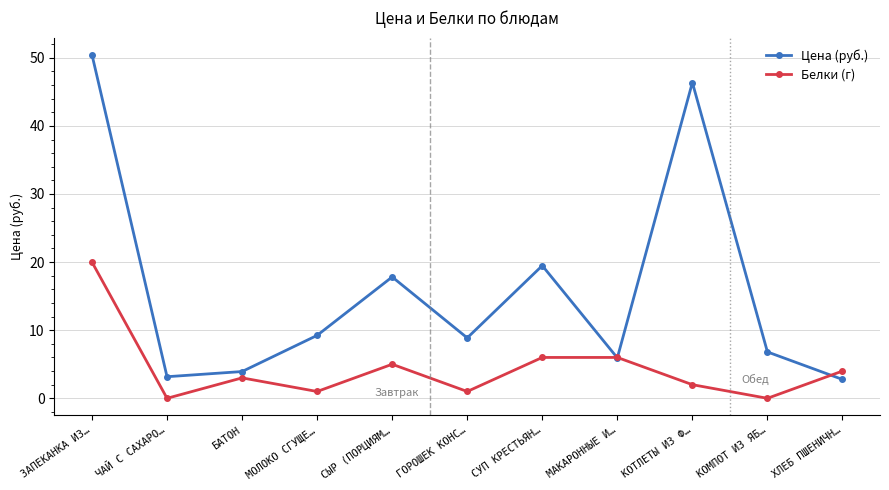

What is the difference between the maximum and minimum values in the Белки (г) series?

20.0